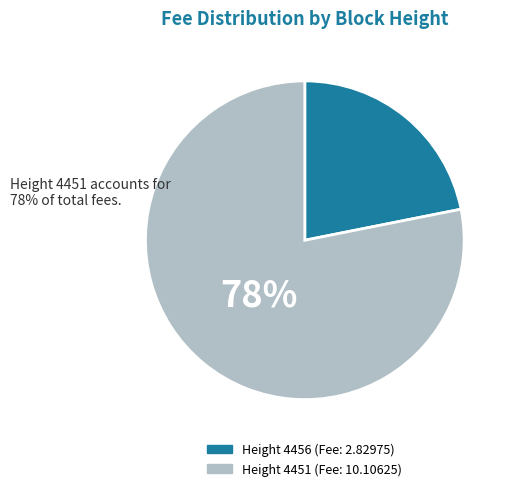

To the nearest percent, what is the difference between the largest and smallest slice percentages?

56%